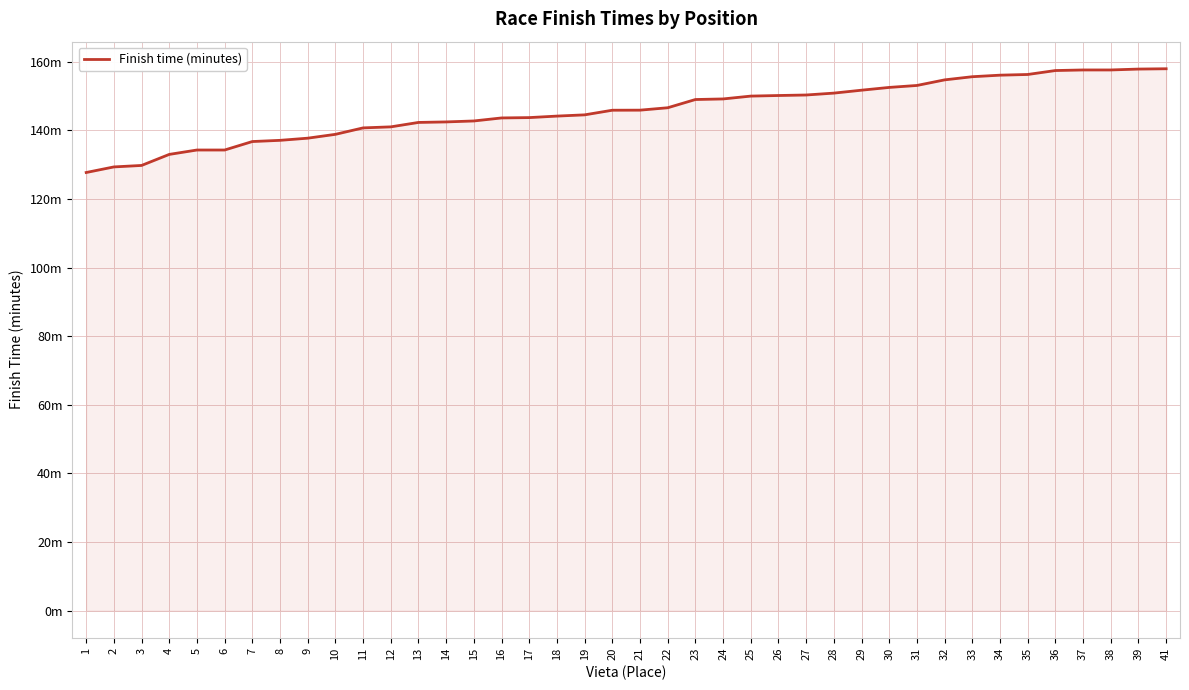

At which label is the value closest to 142?

13